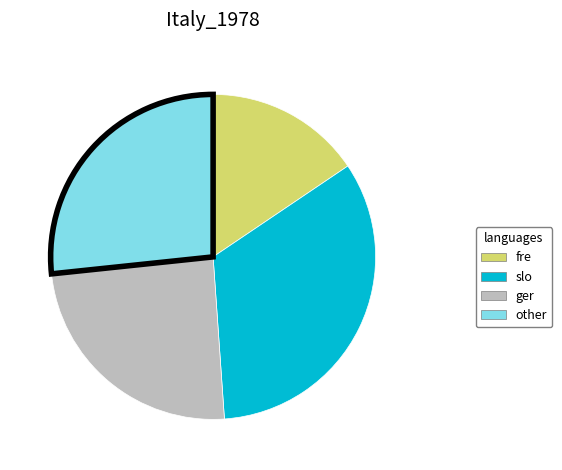

Rank the categories by value from lowest to highest.

fre, ger, other, slo